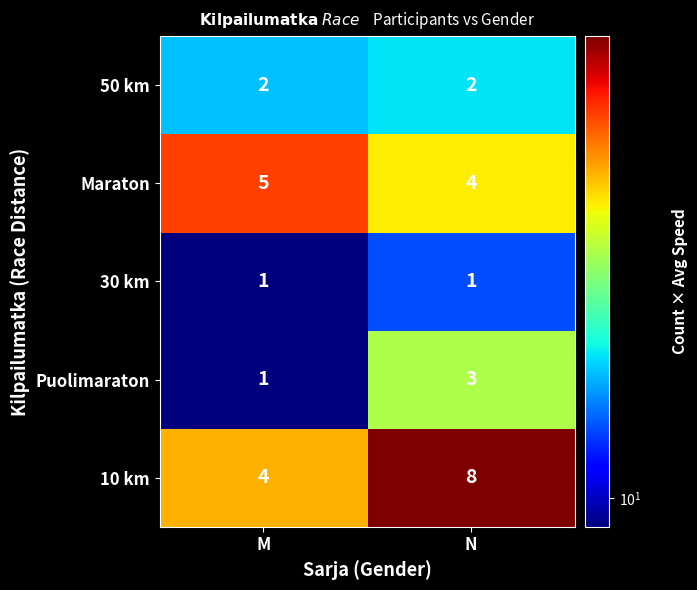

Which series has the widest spread of values?

10 km